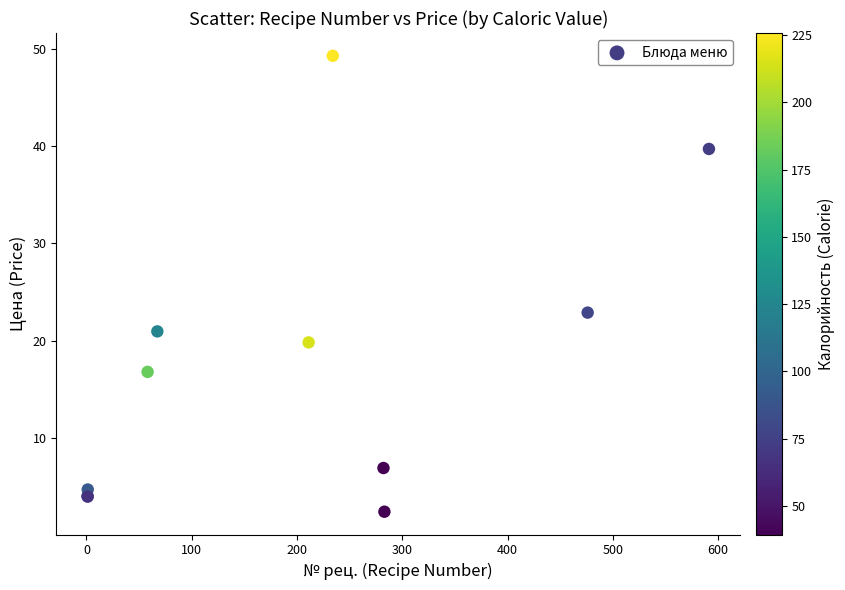

What Y value in the scatter plot is closest to 25?

22.9